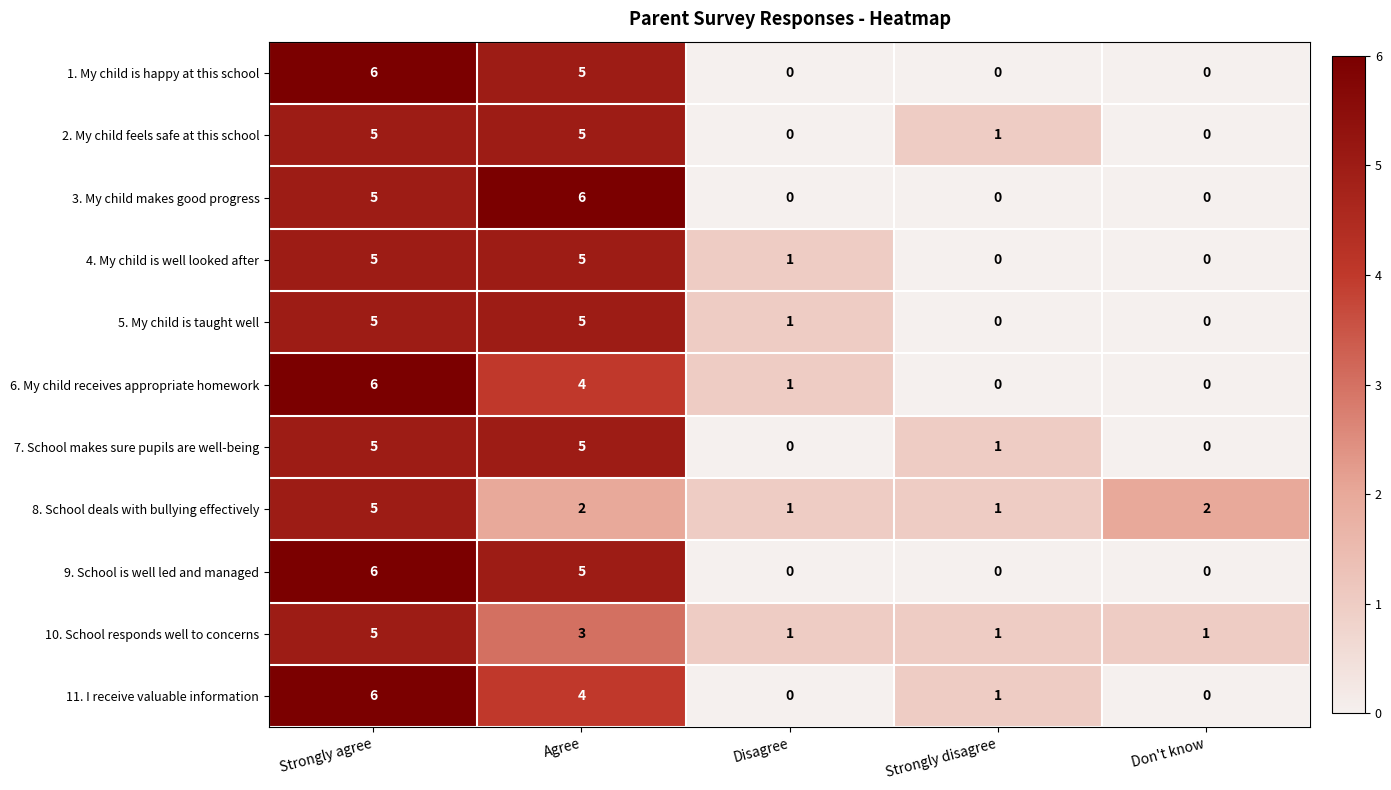

What is the sum of all 11. I receive valuable information values?

11